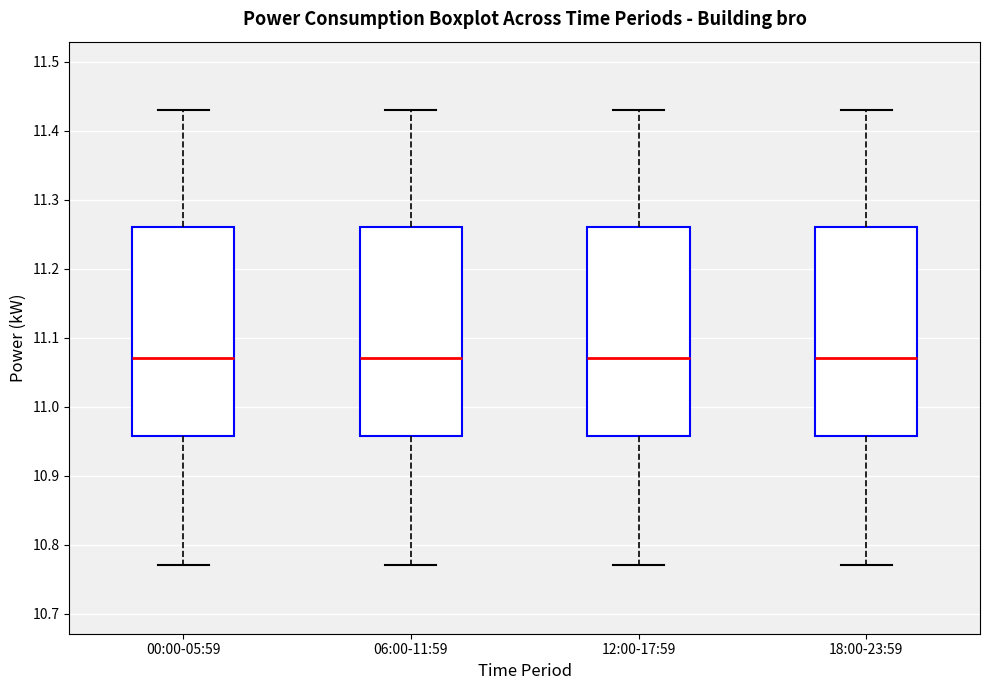

Where does the lower whisker of the box for 06:00-11:59 end on the y-axis? The values are not printed on the chart, so give them approximately, as read against the axis.

10.77